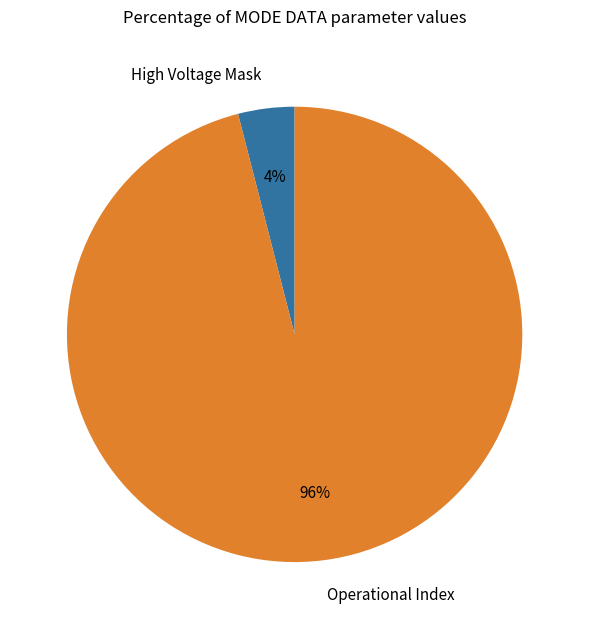

Is there any slice that represents more than half of the pie?

Yes